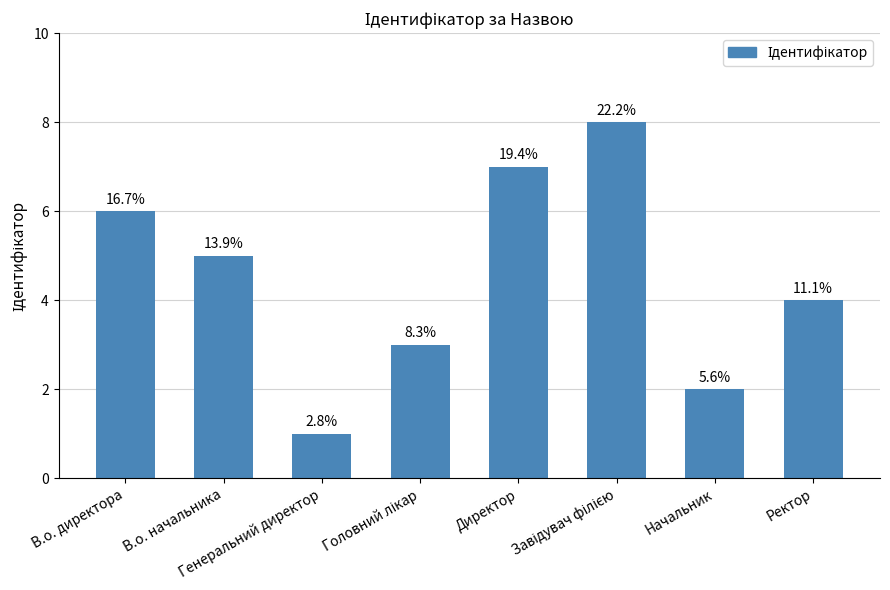

Are the bars horizontal?

No